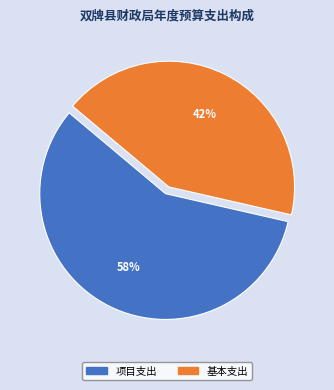

To the nearest percent, what is the combined percentage of 基本支出 and 项目支出?

100%